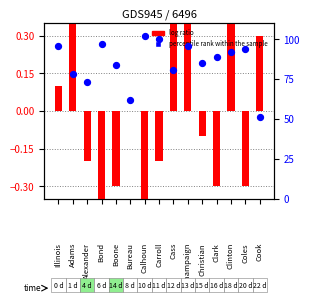

What is the total value across all series at Clinton?

92.7